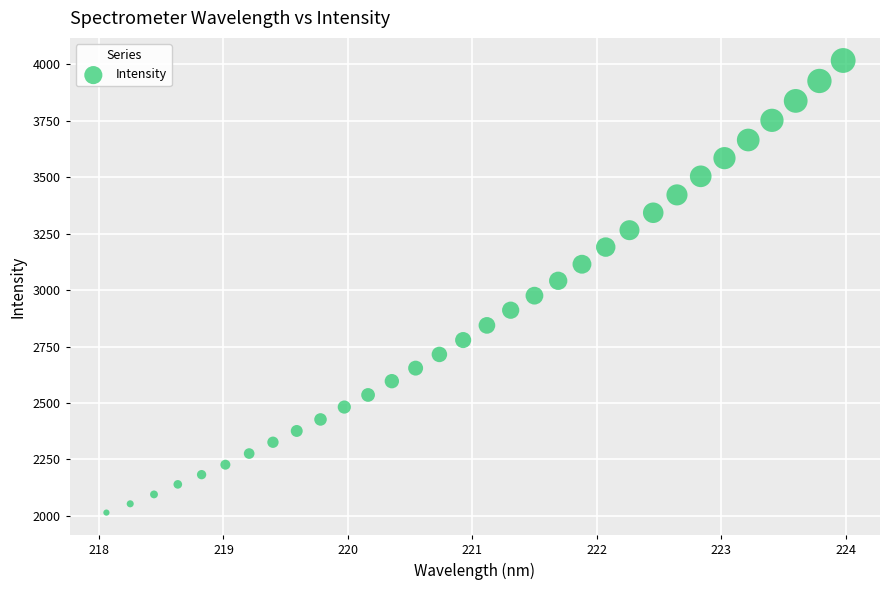

What is the range of X values (max minus min)?

5.9